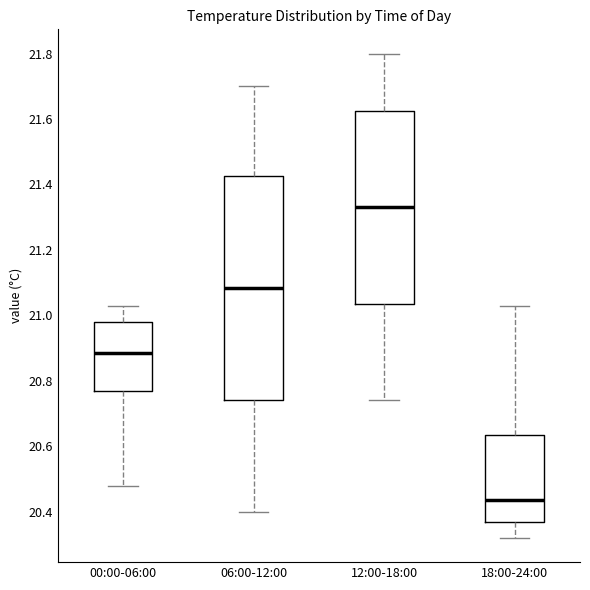

Reading left to right, transcribe this box plot: for each box, give where its median line is, the range the box spans, and where its two whiskers end, as read against the y-axis. The values are not printed on the chart, so give them approximately, as read against the axis.

00:00-06:00: median 20.88, box 20.76 to 20.98, whiskers 20.48 to 21.04
06:00-12:00: median 21.08, box 20.74 to 21.42, whiskers 20.40 to 21.70
12:00-18:00: median 21.34, box 21.04 to 21.62, whiskers 20.74 to 21.80
18:00-24:00: median 20.44, box 20.38 to 20.64, whiskers 20.32 to 21.04